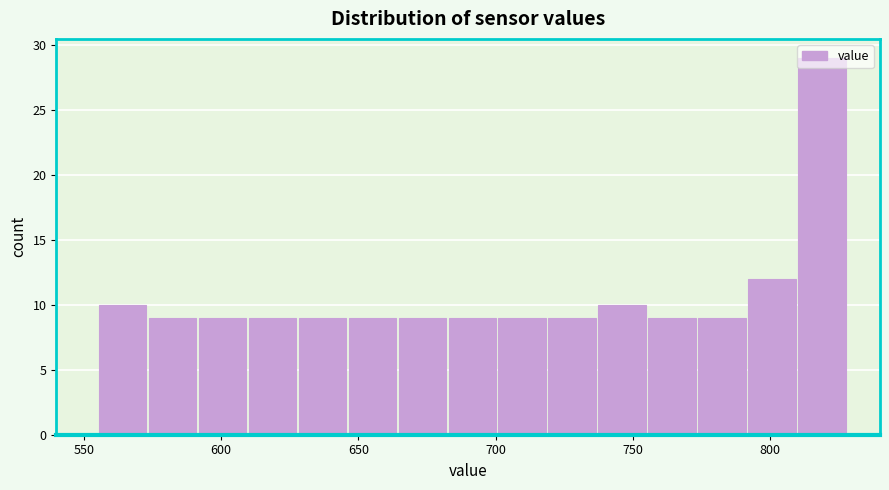

Read against the x-axis, roughly where is the centre of the tallest bar?

820